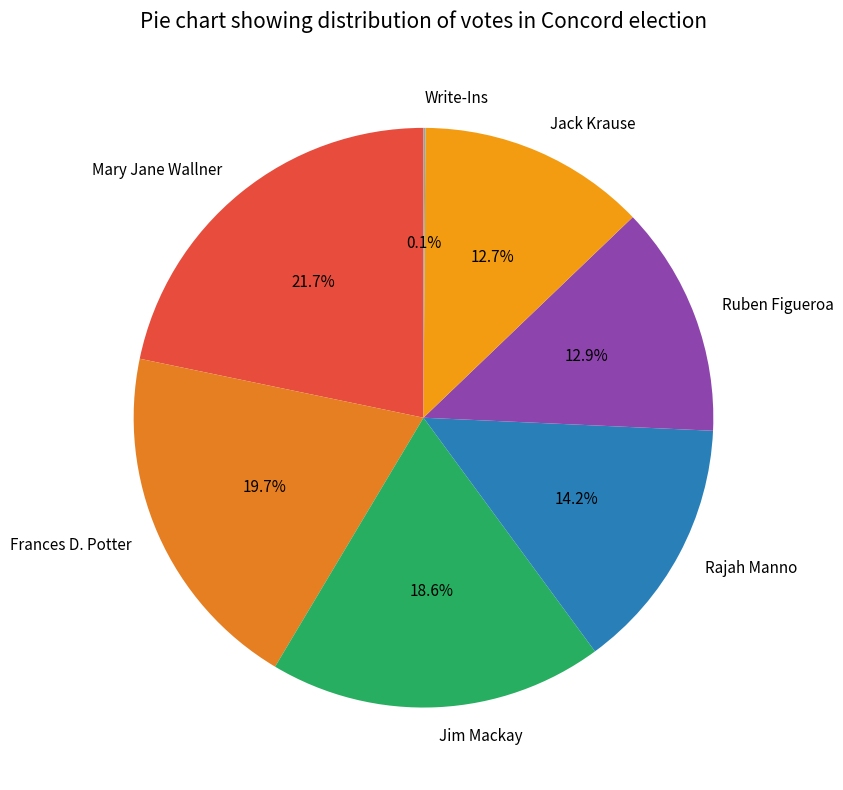

What percentage is NOT represented by Mary Jane Wallner?

78.3%